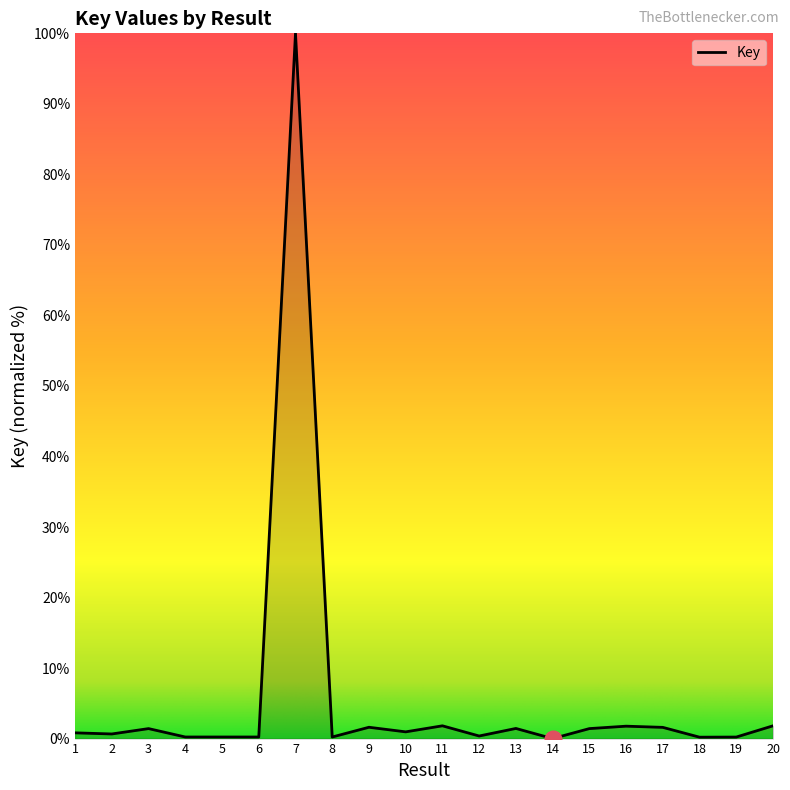

What value does the data have at 18?

0.2